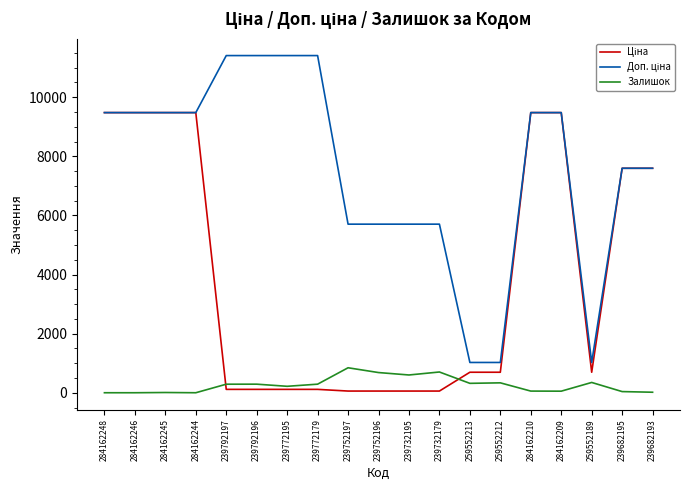

What is the maximum value shown in the chart?

11410.0